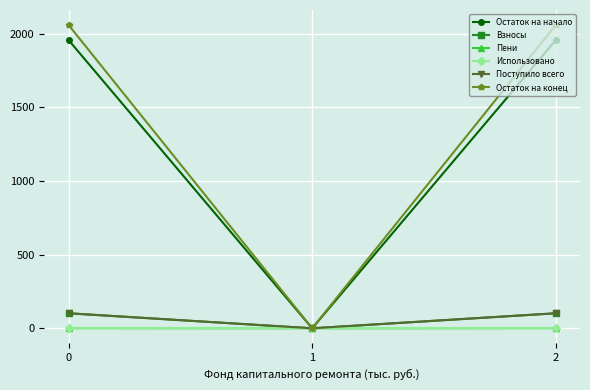

Which series has the largest range (max minus min)?

Остаток на конец